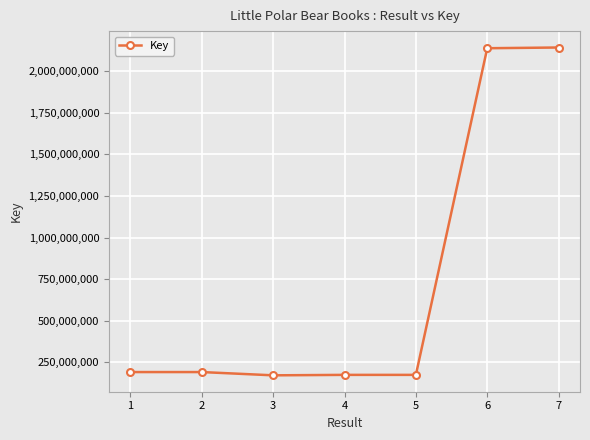

What is the minimum value shown in the chart?

171597692